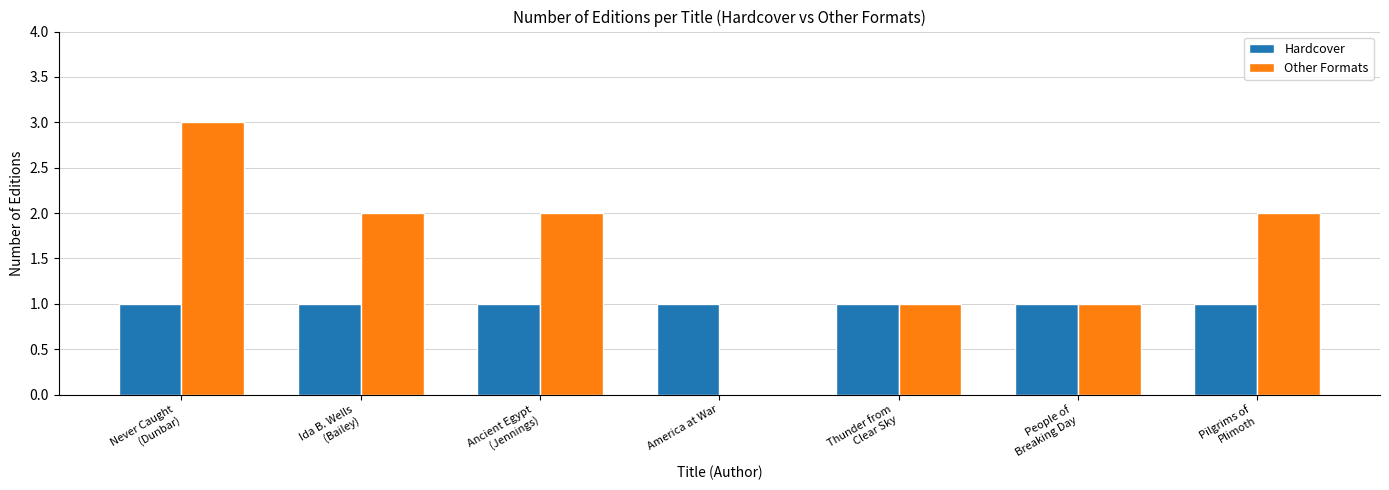

What is the maximum value for Hardcover?

1